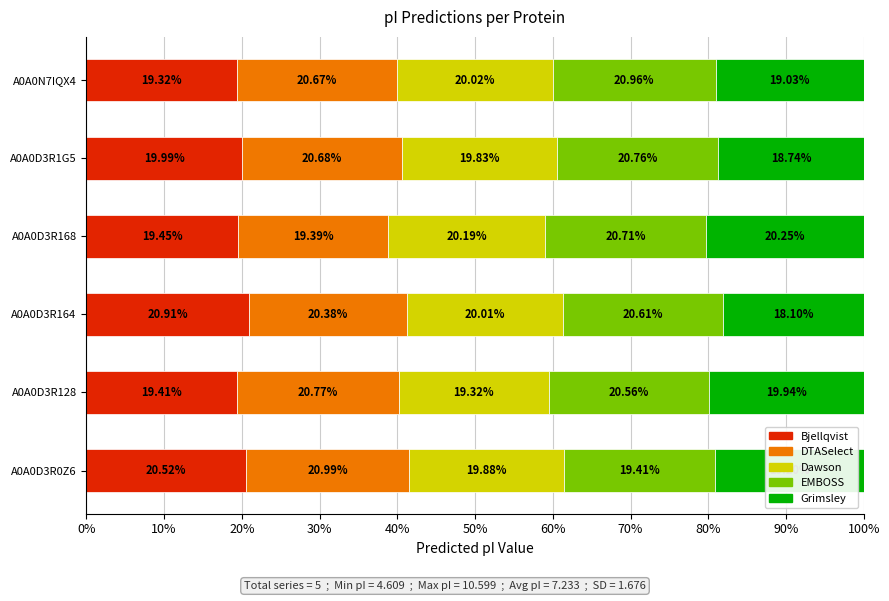

What is the total value across all series at A0A0D3R164?

100.0